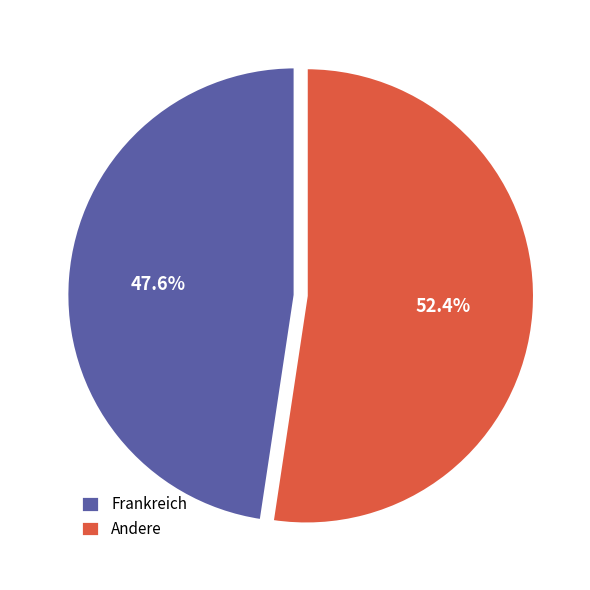

To the nearest percent, what is the difference between the largest and smallest slice percentages?

5%